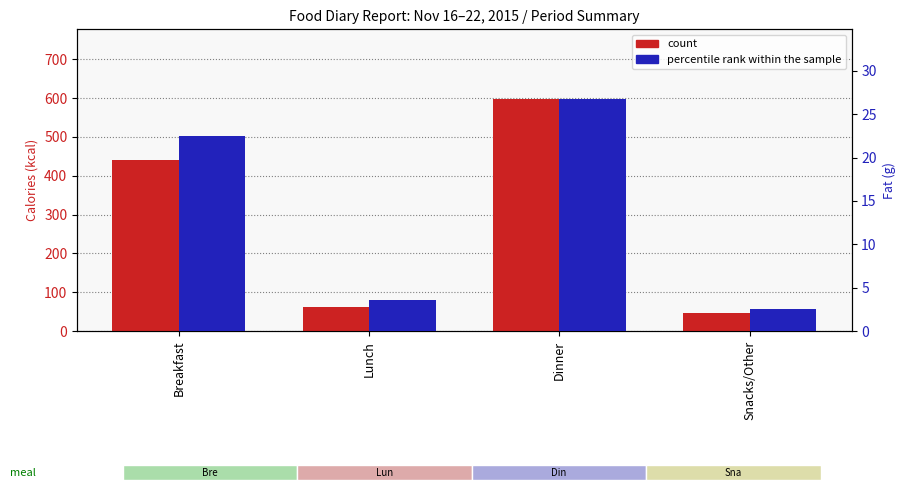

The value of percentile rank within the sample at Lunch is 3.6. True or false?

True